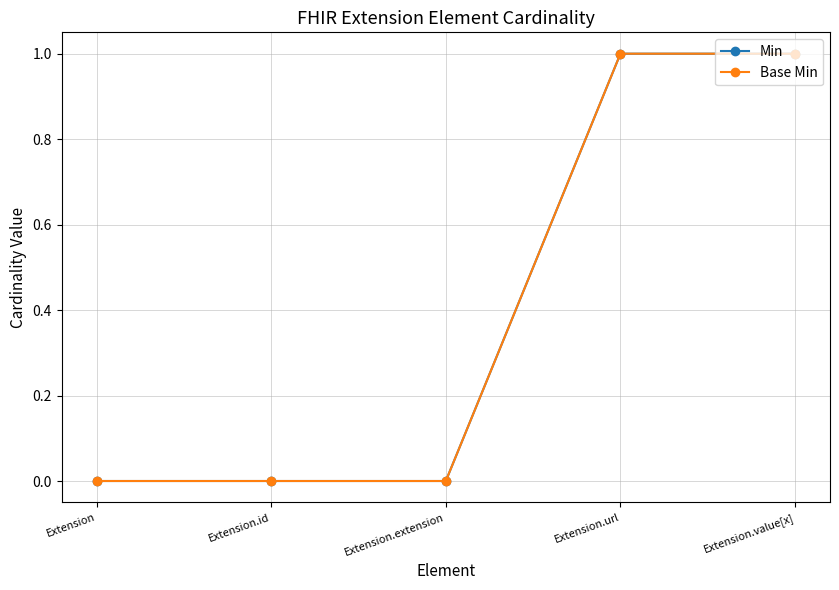

Does the chart have visible grid lines?

Yes